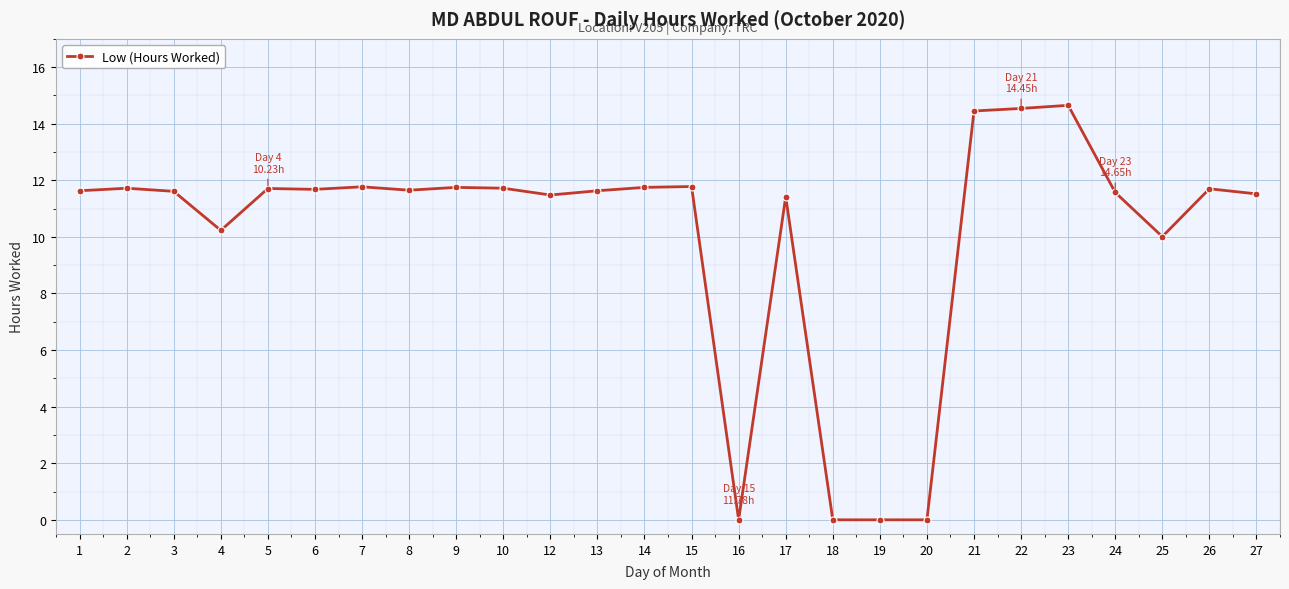

What is the greatest value displayed?

14.7